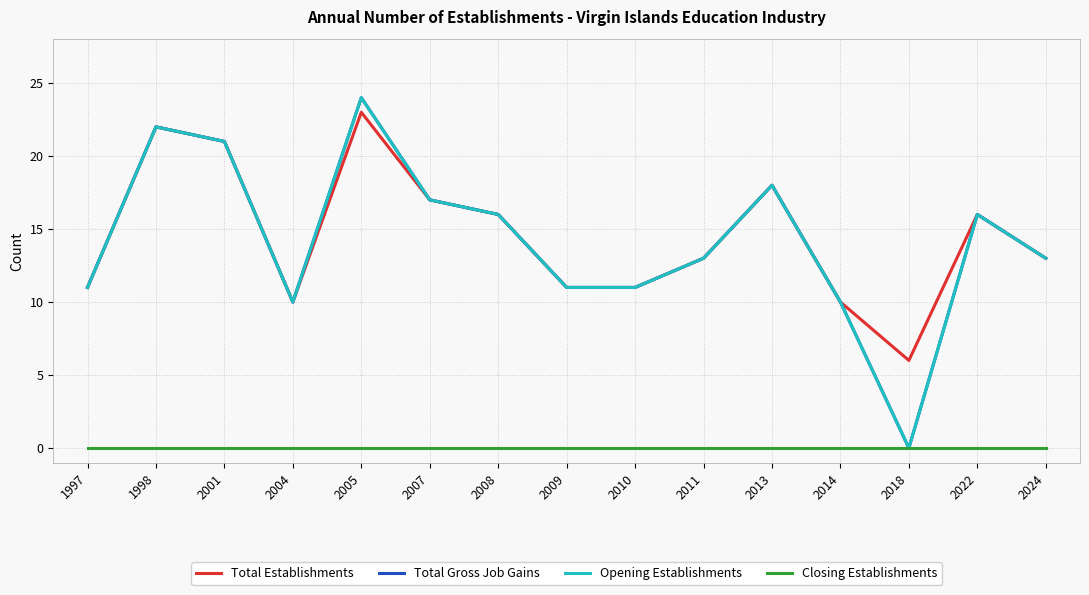

True or false: Opening Establishments and Closing Establishments intersect in this chart.

False